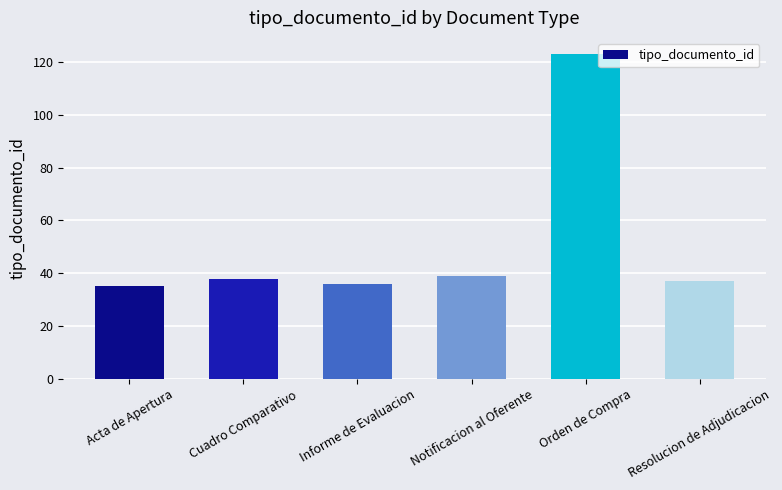

What is the minimum value shown in the chart?

35